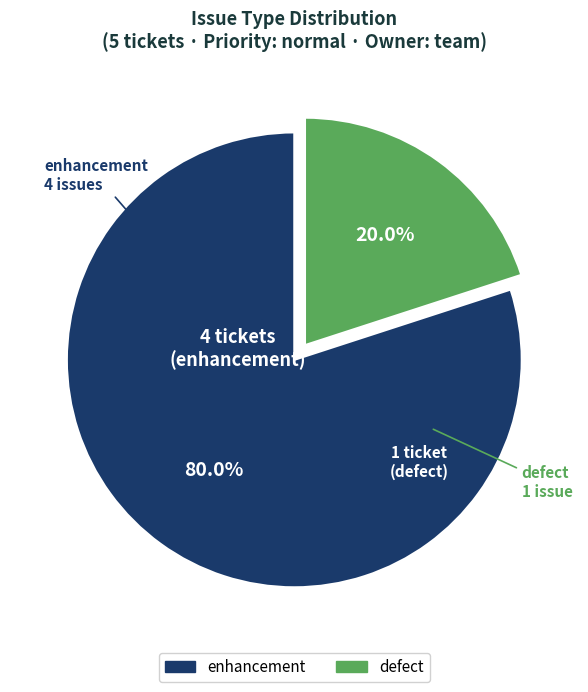

Does any single category account for the majority?

Yes